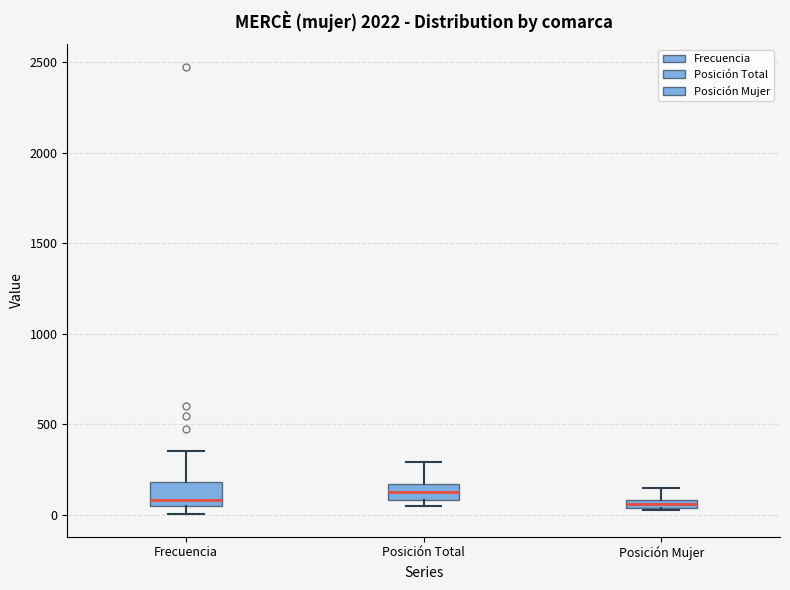

Where does the upper whisker of the box for Posición Total end on the y-axis? The values are not printed on the chart, so give them approximately, as read against the axis.

300